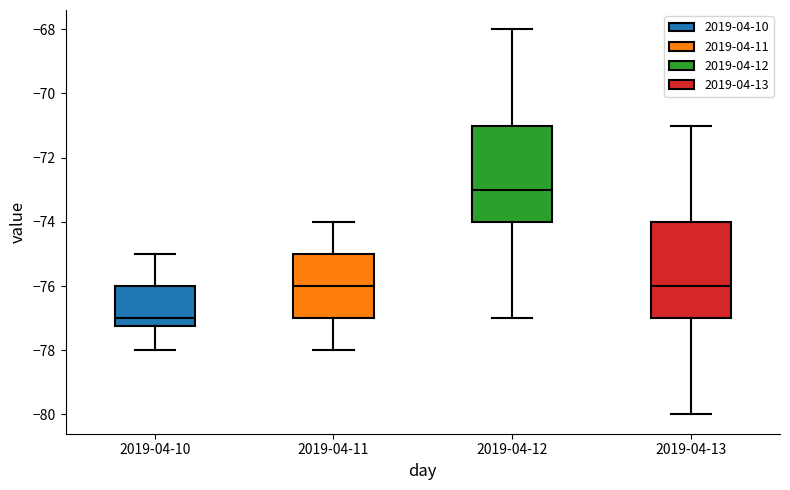

Reading left to right, read every box against the y-axis: the position of its median line, the range the box covers, and the ends of its whiskers. The values are not printed on the chart, so give them approximately, as read against the axis.

2019-04-10: median -77.0, box -77.2 to -76.0, whiskers -78.0 to -75.0
2019-04-11: median -76.0, box -77.0 to -75.0, whiskers -78.0 to -74.0
2019-04-12: median -73.0, box -74.0 to -71.0, whiskers -77.0 to -68.0
2019-04-13: median -76.0, box -77.0 to -74.0, whiskers -80.0 to -71.0